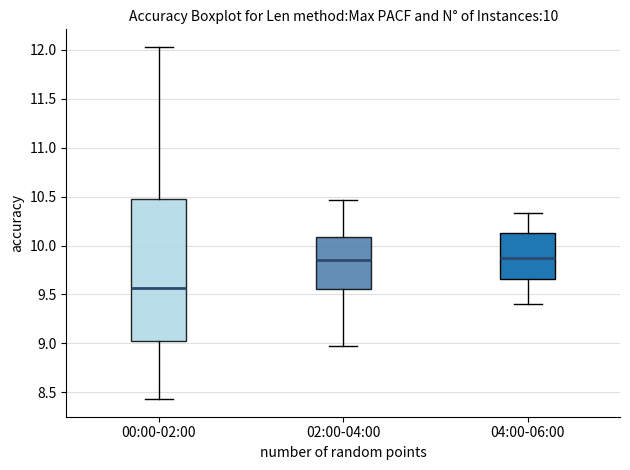

Which box is the tallest, from its lower edge to its upper edge?

00:00-02:00